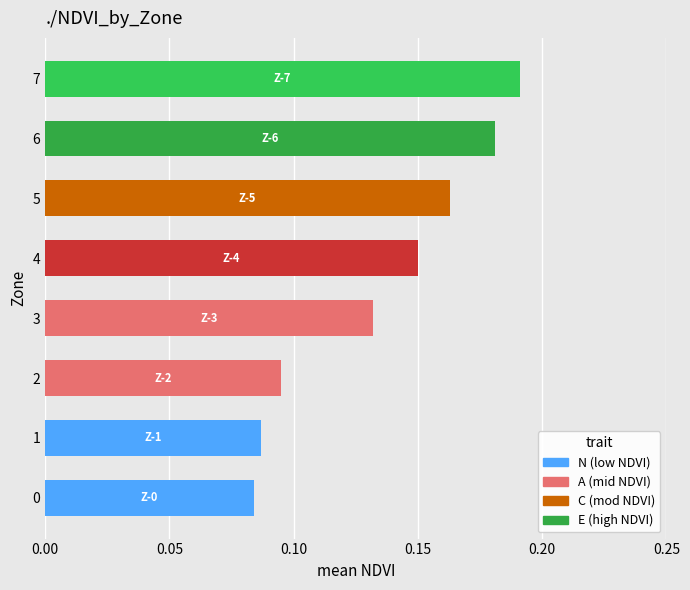

Which has a higher value, 3 or 6?

6